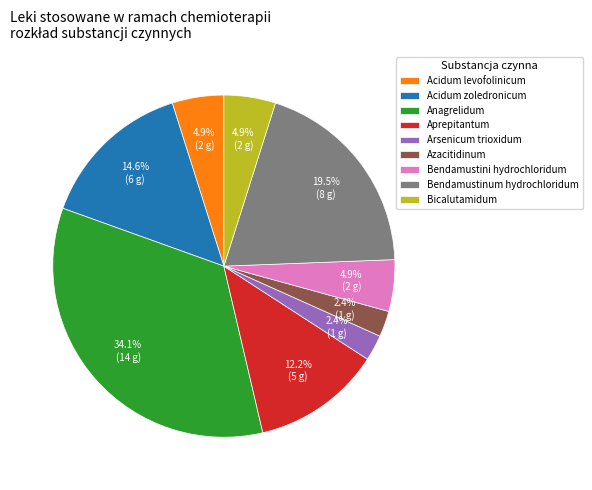

Does Acidum zoledronicum account for over 50% of the chart?

No